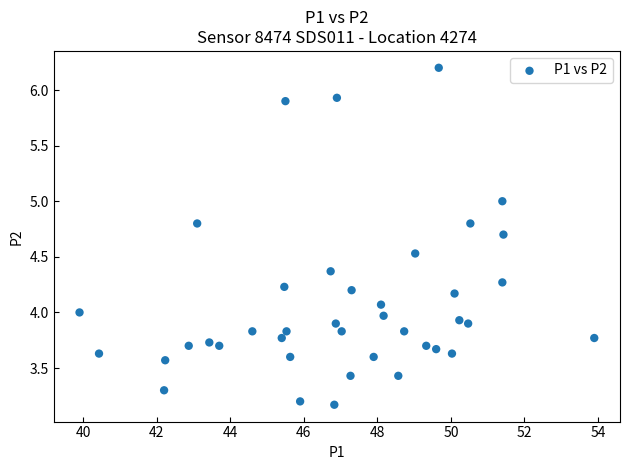

What is the range of Y values (max minus min)?

3.0